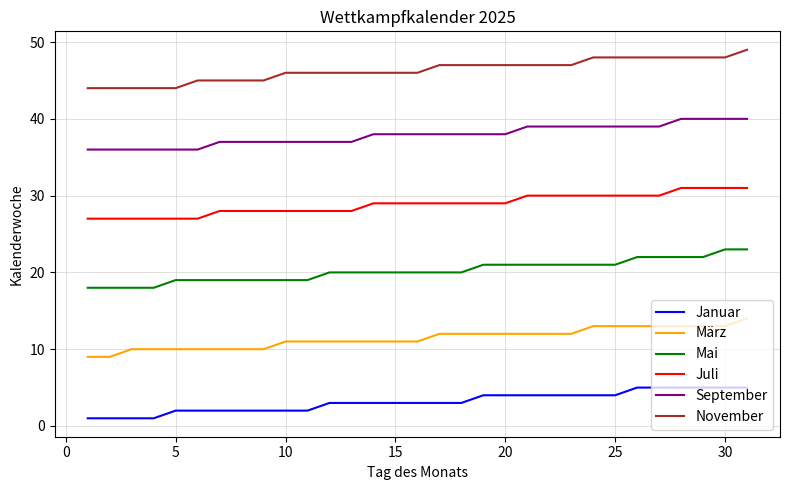

What is the difference between the maximum and minimum values in the März series?

5